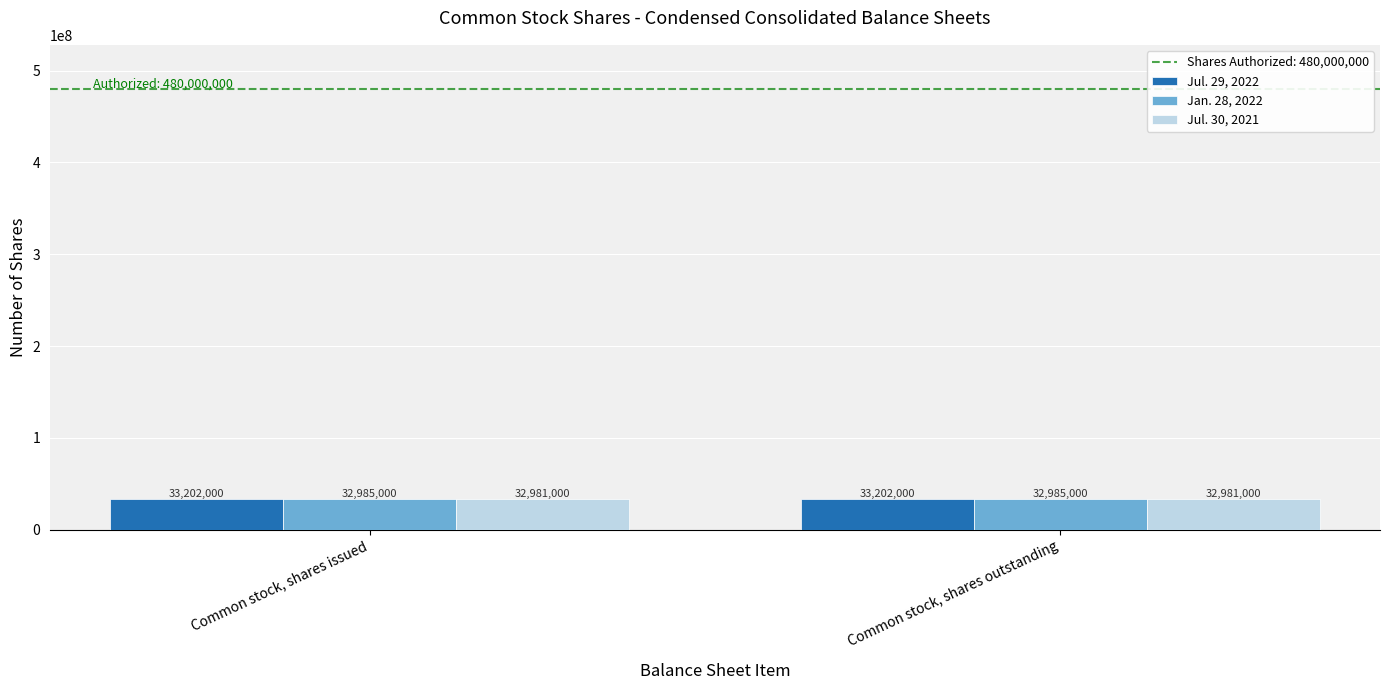

How many data points does each series have?

2